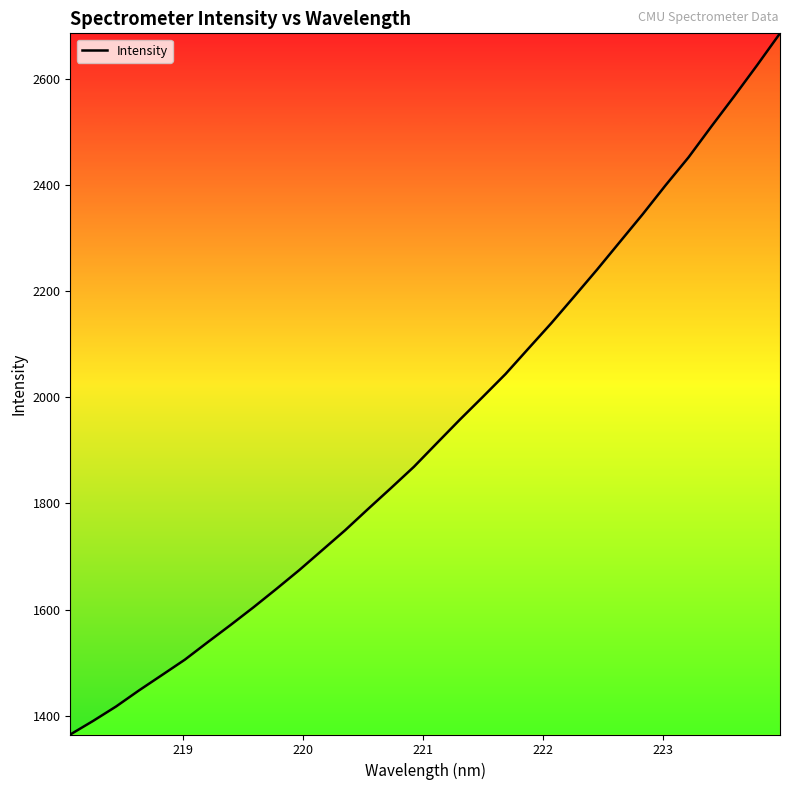

What is the minimum value shown in the chart?

1364.9